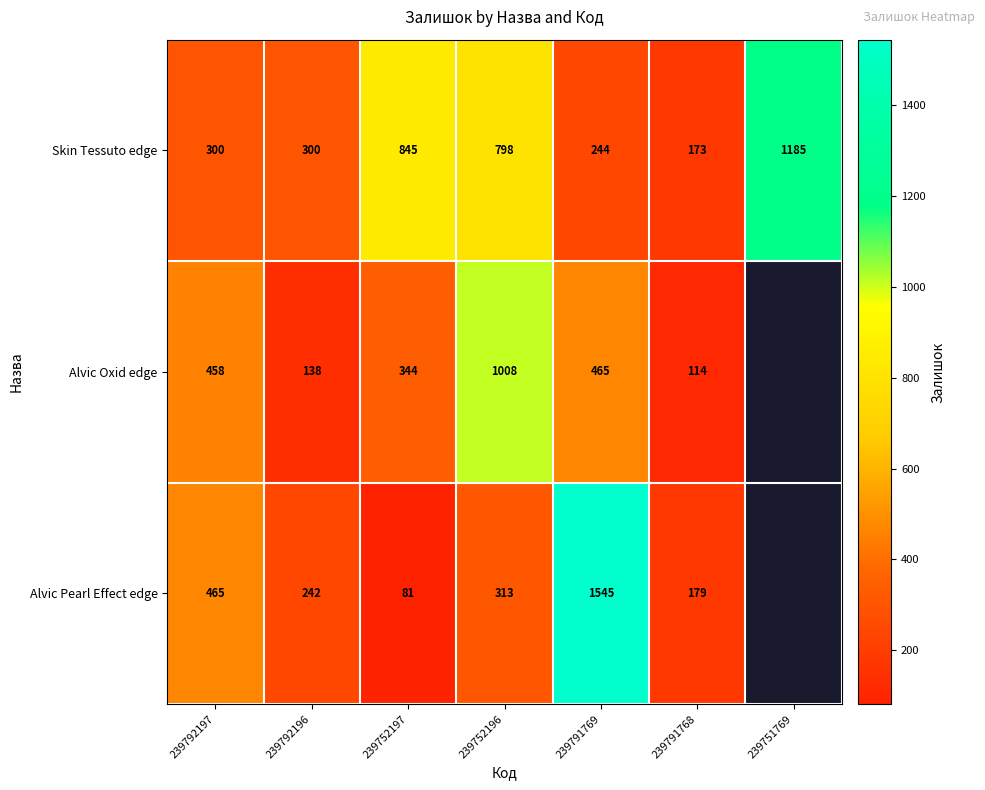

What is the spread (max minus min) of values at 239752197?

764